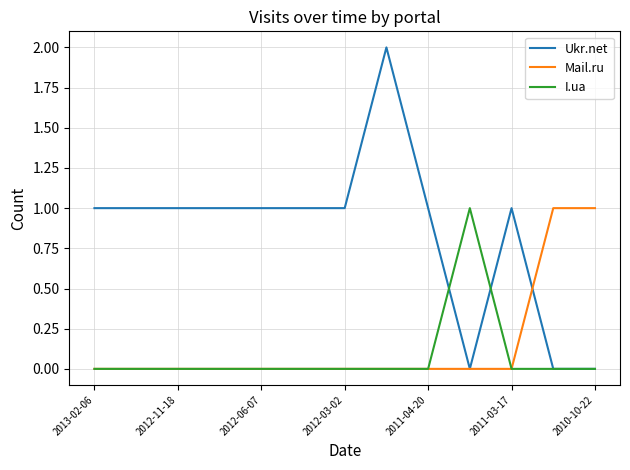

How many lines are shown in the chart?

3